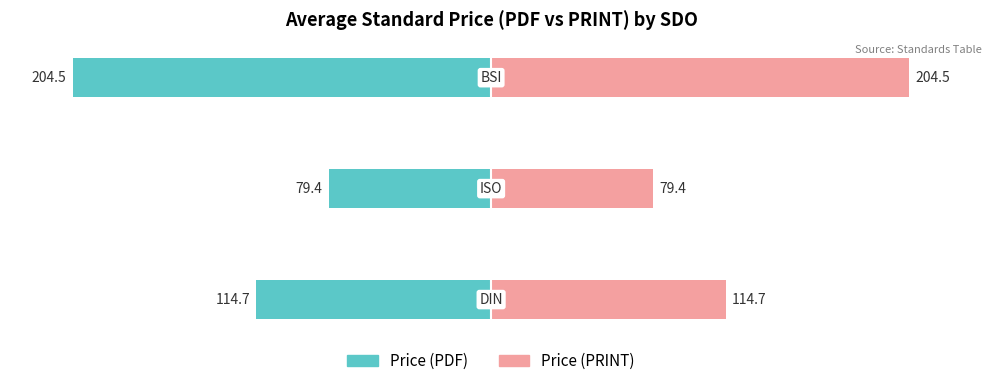

What are all the series names shown in the legend?

Price (PDF), Price (PRINT)